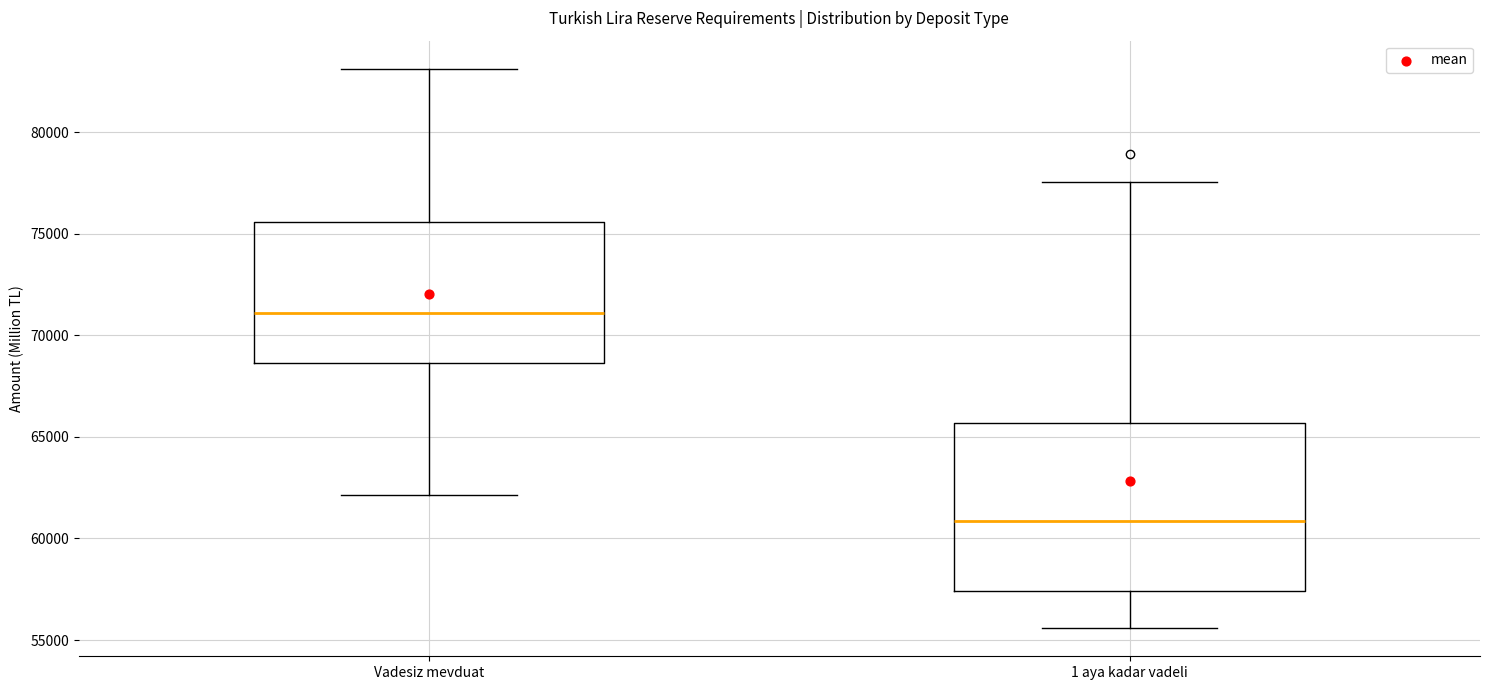

Reading left to right, transcribe this box plot: for each box, give where its median line is, the range the box spans, and where its two whiskers end, as read against the y-axis. The values are not printed on the chart, so give them approximately, as read against the axis.

Vadesiz mevduat: median 71000, box 68500 to 75500, whiskers 62000 to 83000
1 aya kadar vadeli: median 61000, box 57500 to 65500, whiskers 55500 to 77500